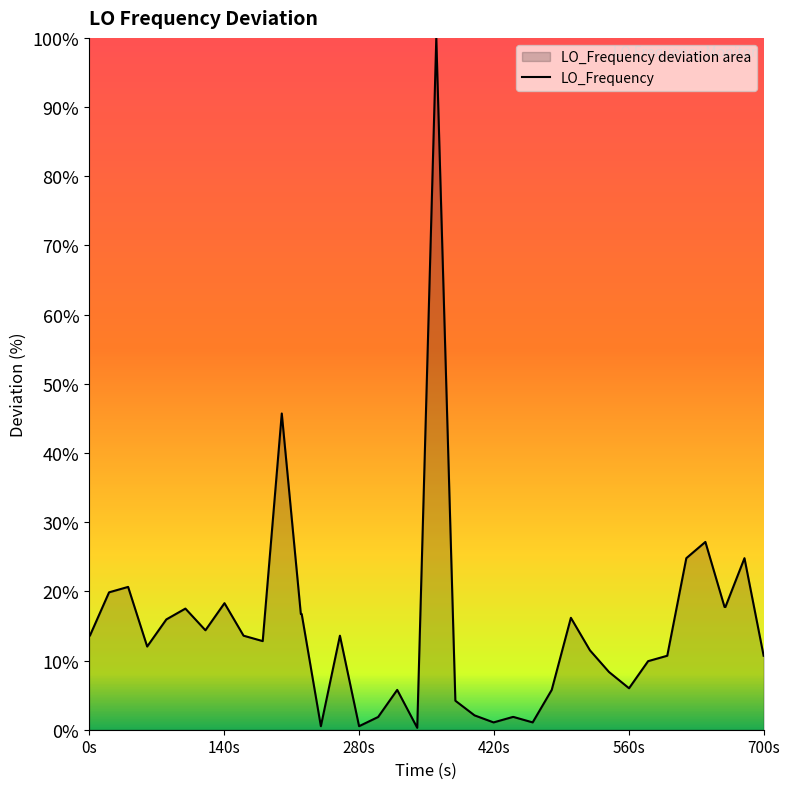

What is the greatest value displayed?

100.0